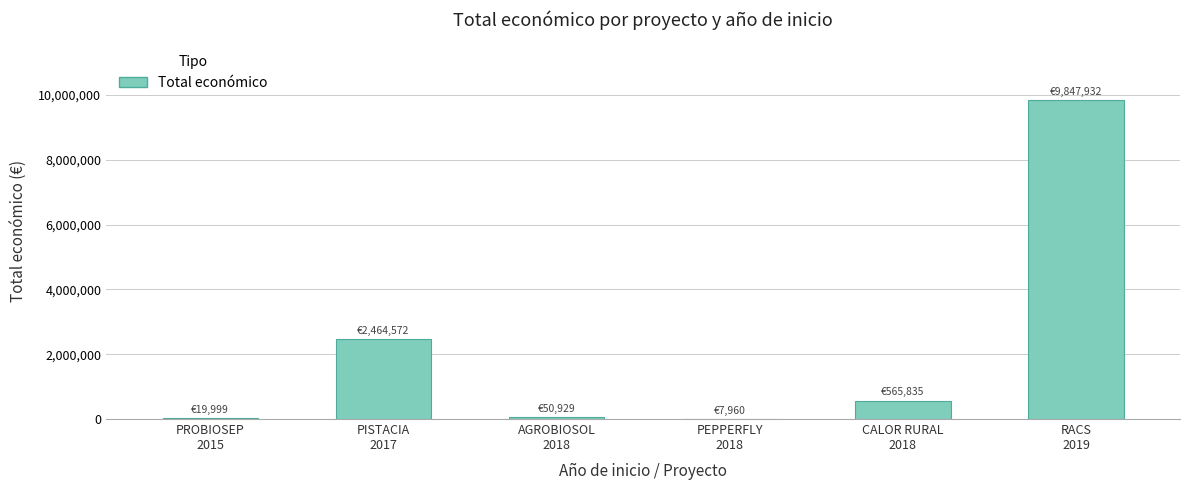

What is the maximum value shown in the chart?

9847932